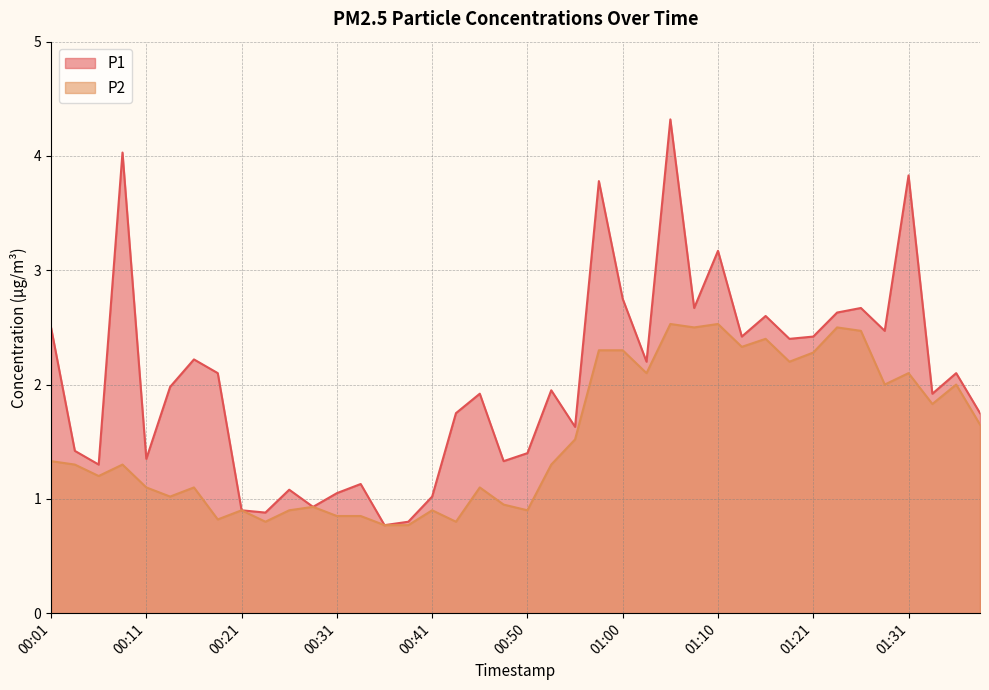

What are all the series names shown in the legend?

P1, P2